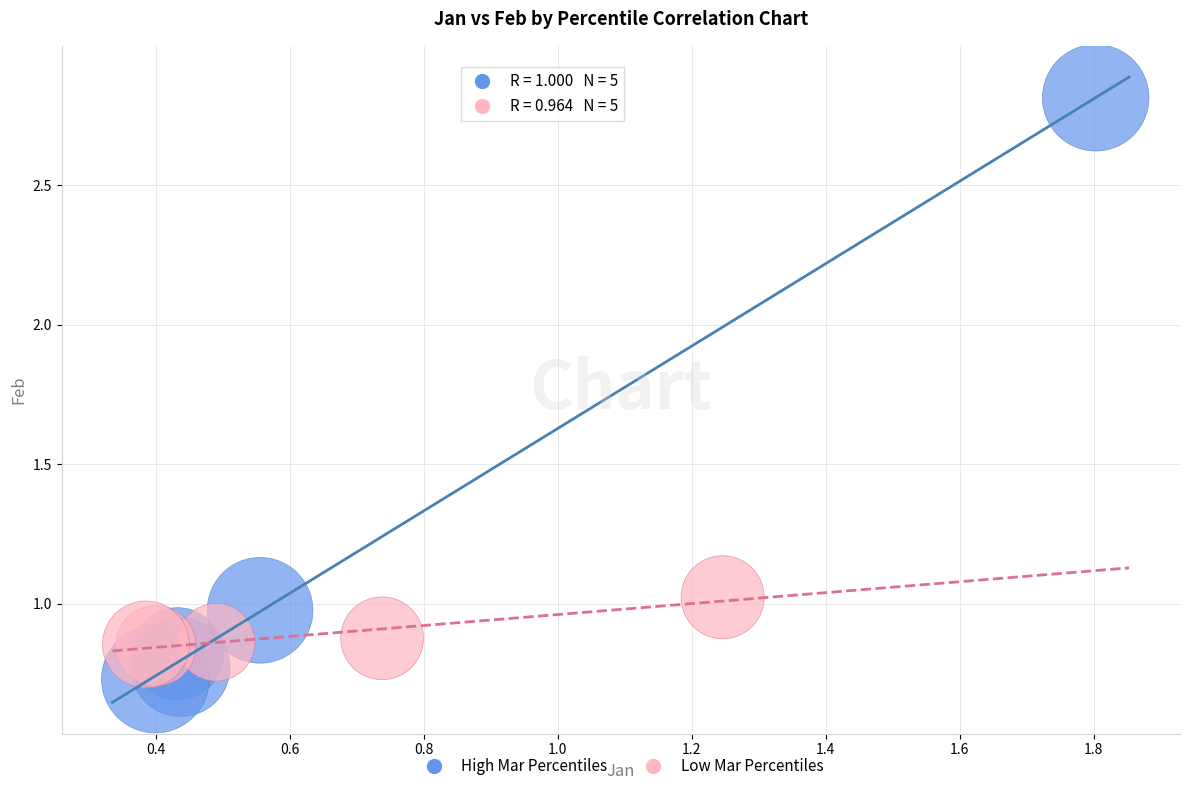

Which series contains the lowest Y value?

High Mar Percentiles